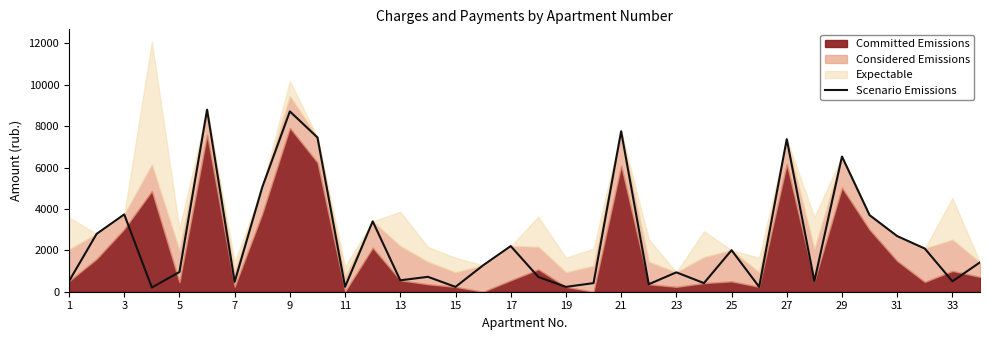

How many categories are shown in the chart?

34